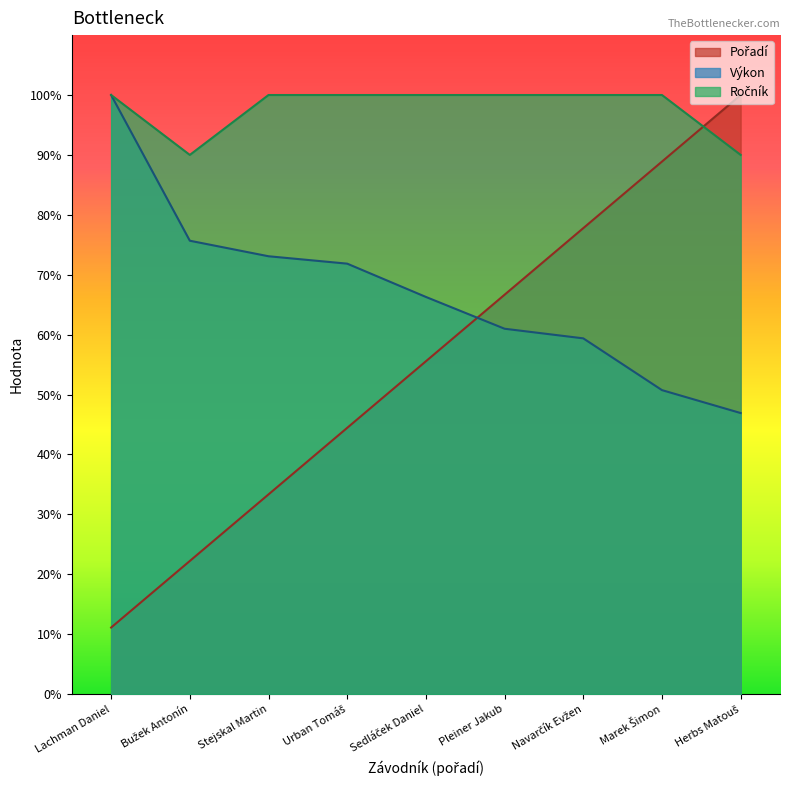

Does the chart display data point markers on the line(s)?

No